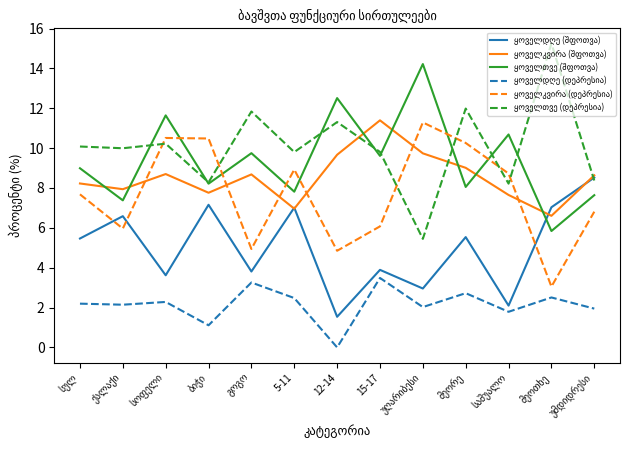

How many lines are shown in the chart?

6